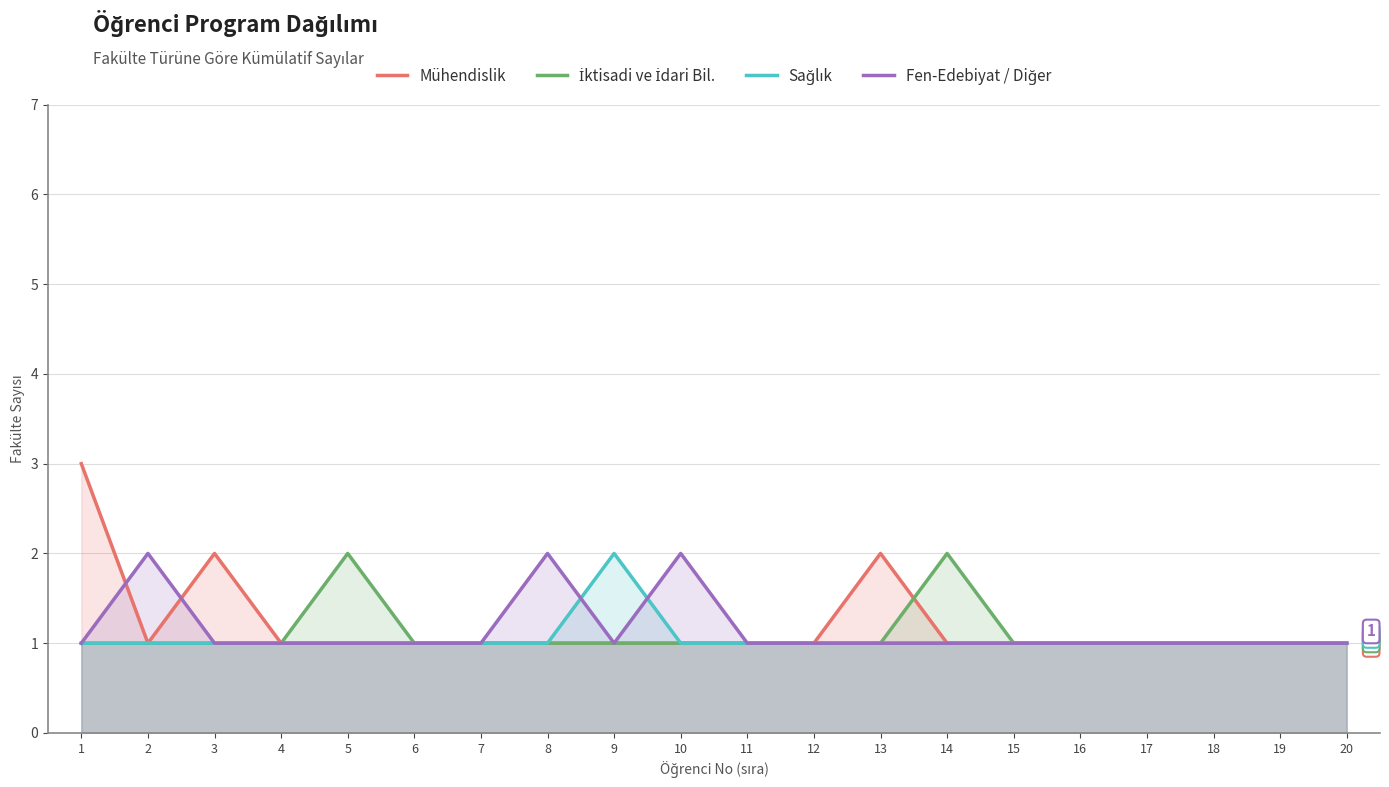

What is the sum of the Fen-Edebiyat / Diğer values at 16 and 19?

2